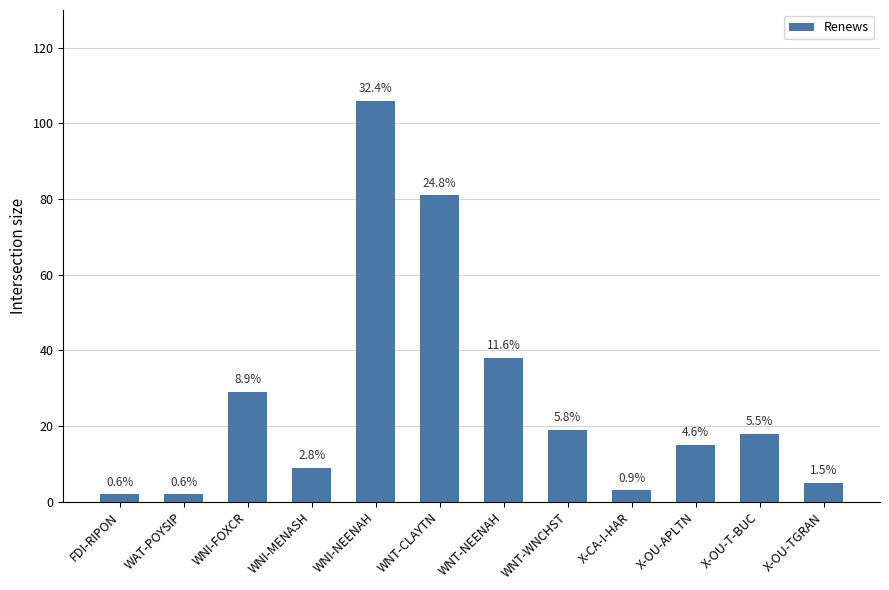

Are the bars horizontal?

No